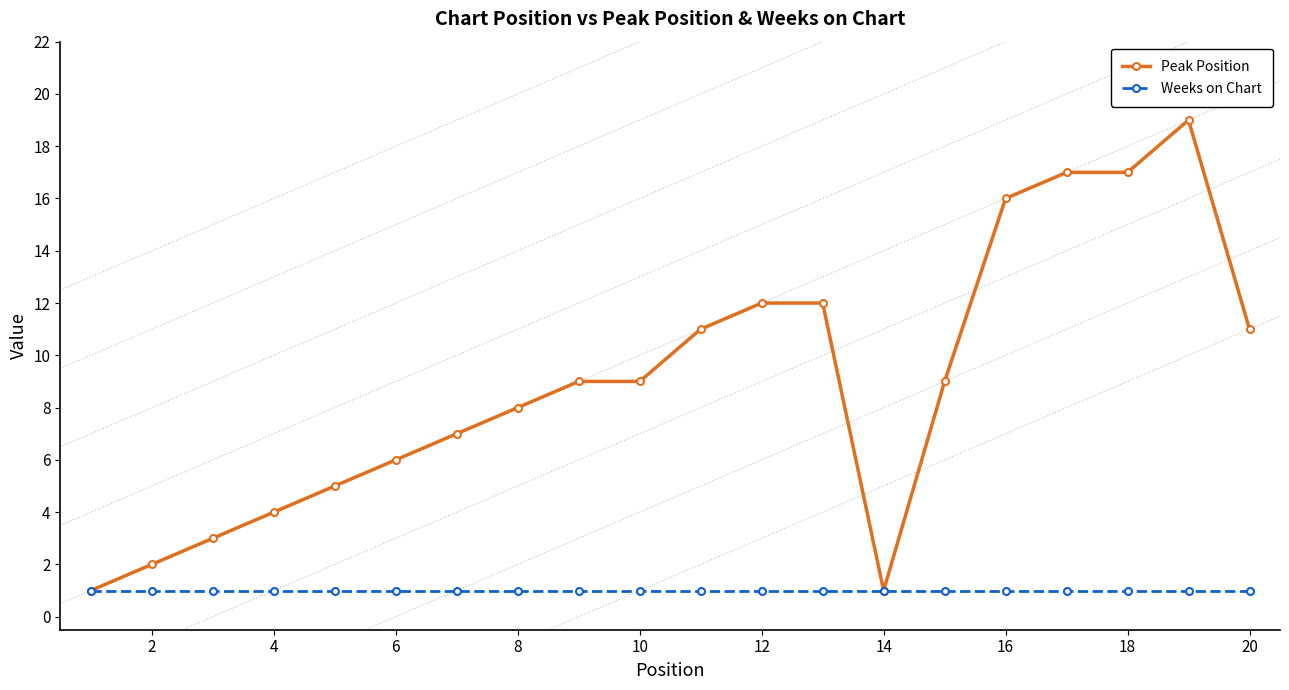

At how many categories does at least one series exceed 13?

4